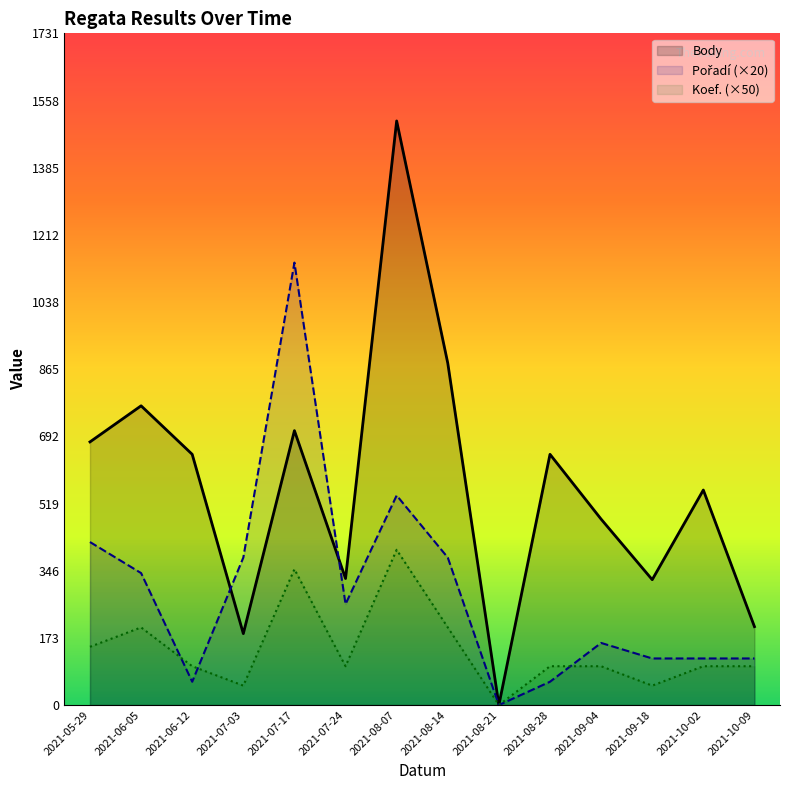

What is the difference between the maximum and minimum values in the Pořadí (×20) series?

1140